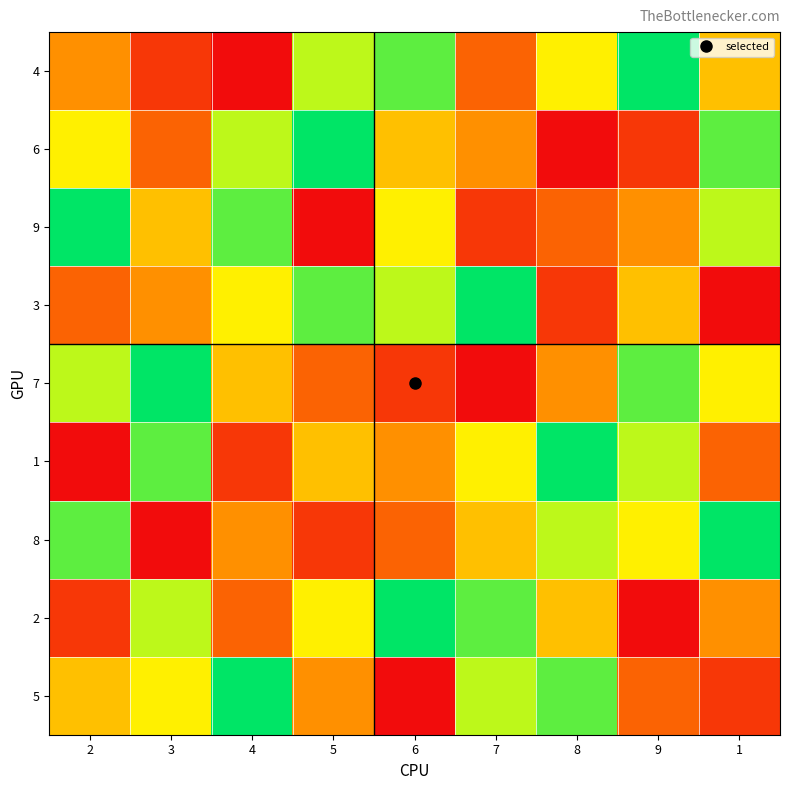

Between 3 and 4, which is larger?

3